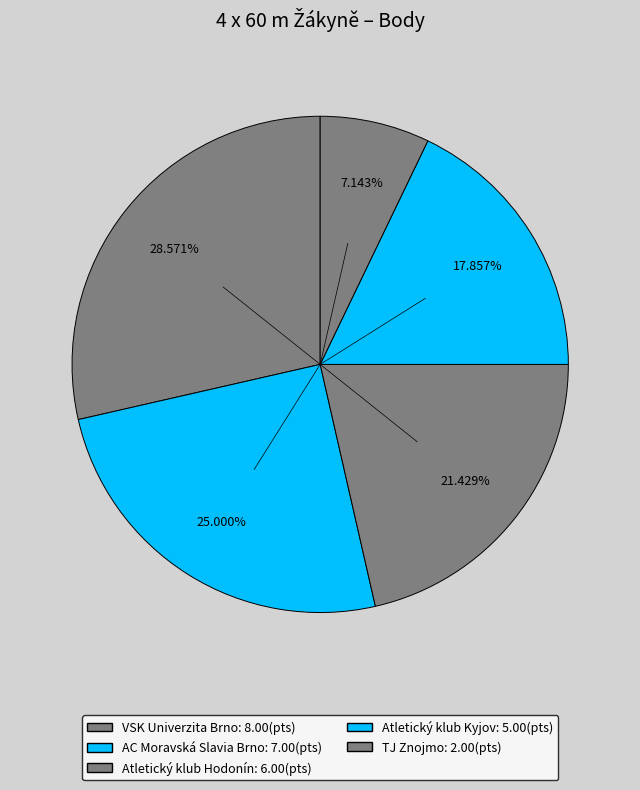

Is there a majority slice in this chart?

No